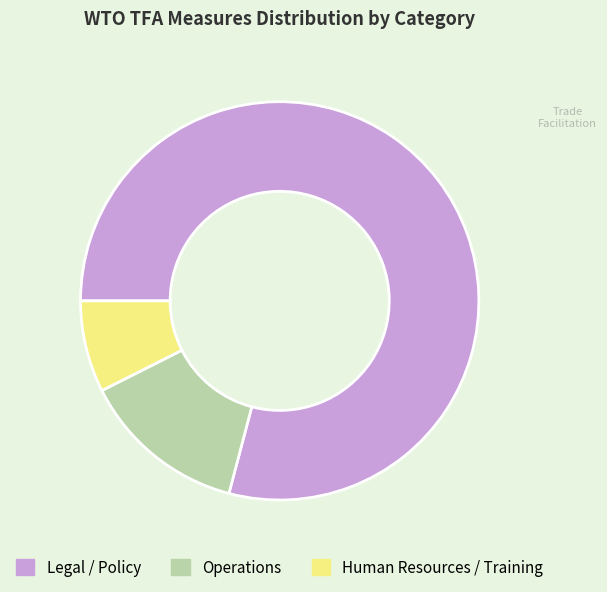

Rank the categories by value from highest to lowest.

Legal / Policy, Operations, Human Resources / Training